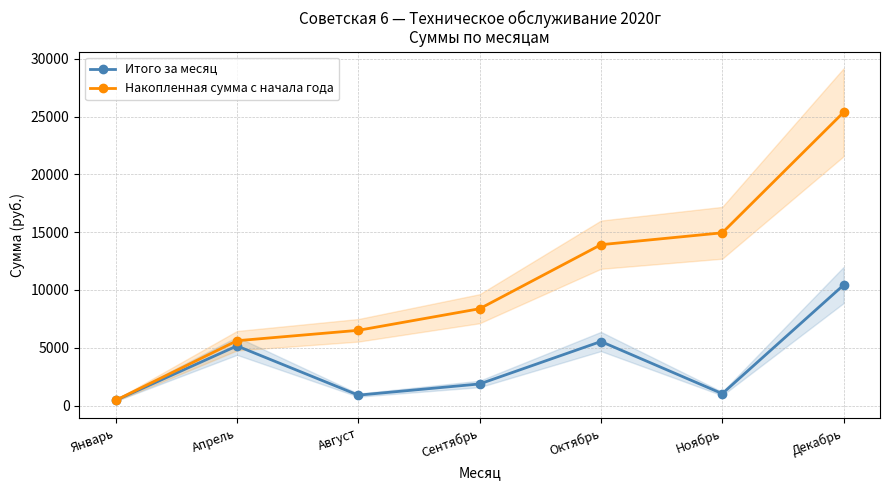

The Итого за месяц series shows 7127.5 at Декабрь. True or false?

False